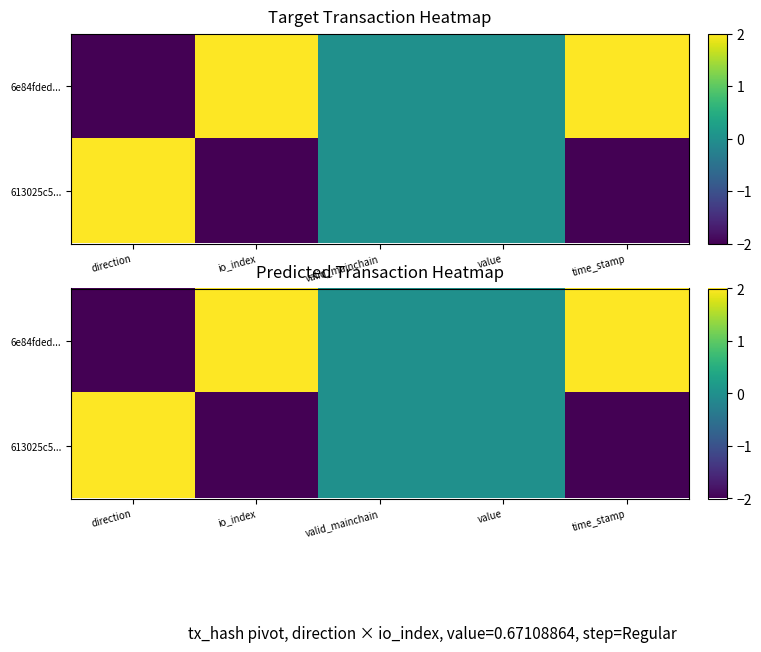

What is the sum of the 6e84fded... values at time_stamp and io_index?

4